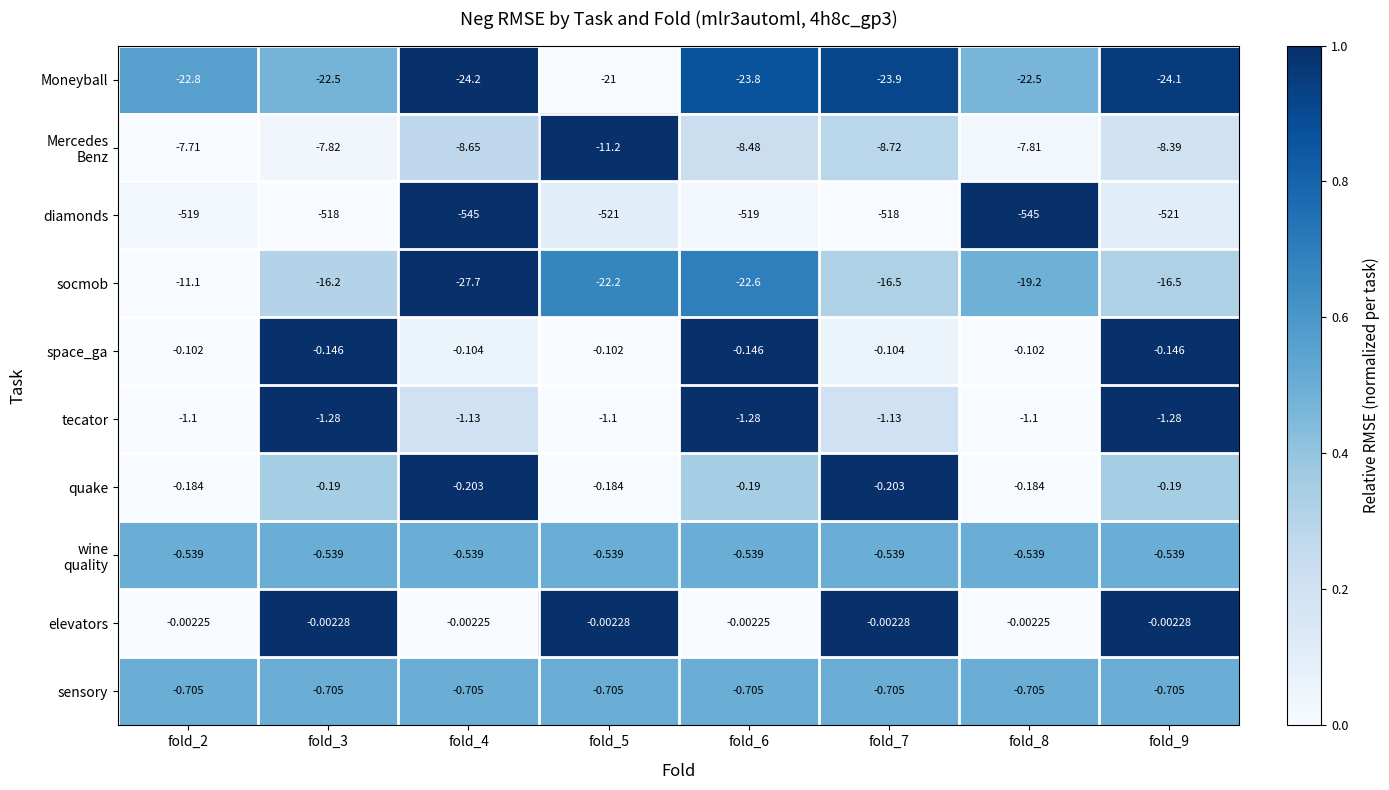

Which series has the largest total across all categories?

elevators